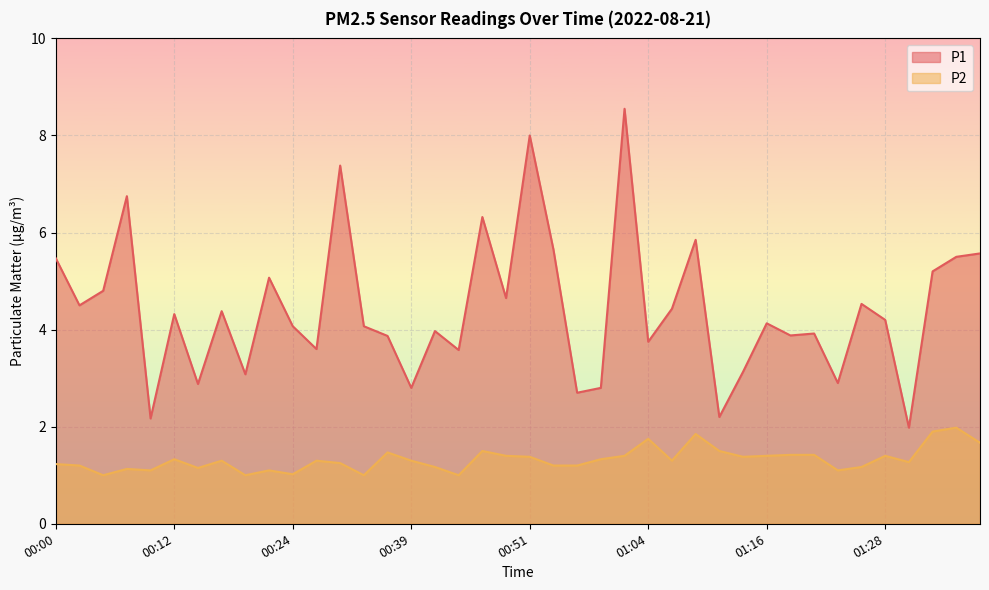

Which label corresponds to the largest value in the chart?

01:01